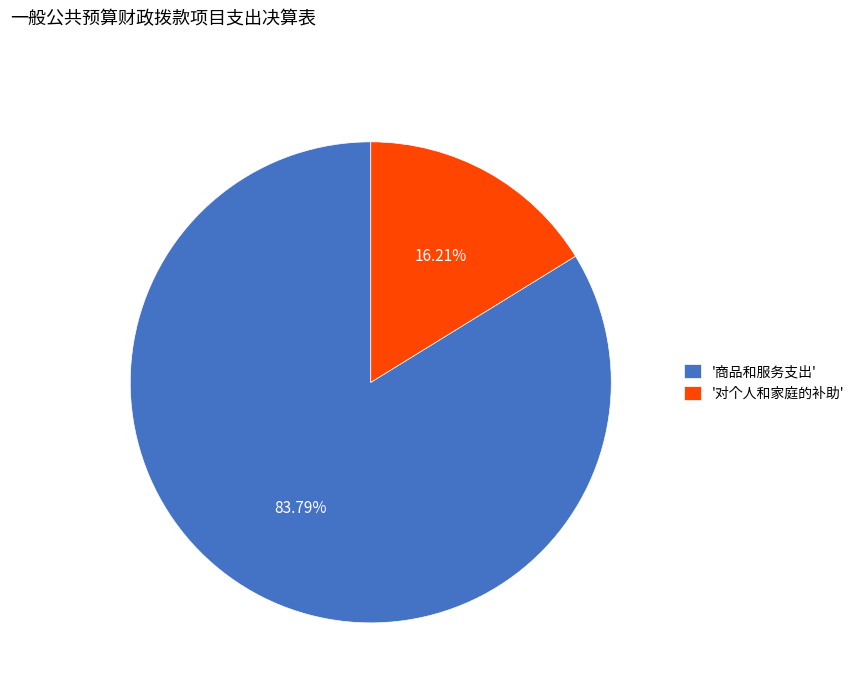

Do '对个人和家庭的补助' and '商品和服务支出' together represent more than half of the pie?

Yes